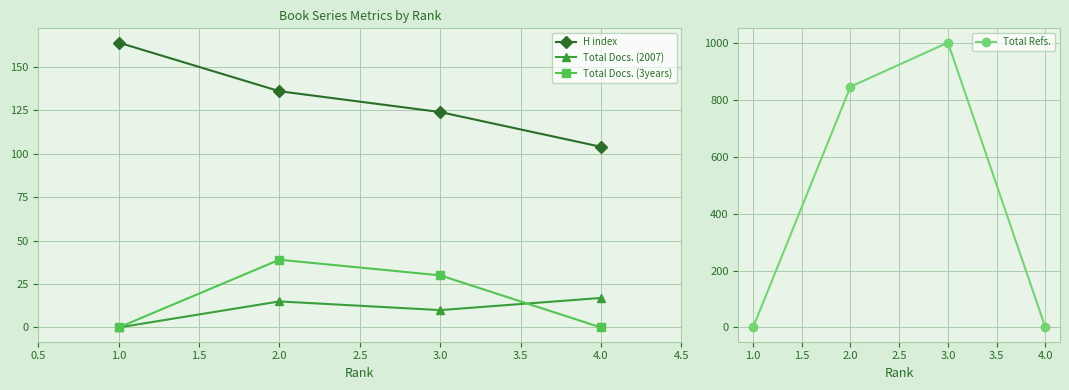

In Total Refs., how many points are higher than both neighbors (excluding endpoints)?

1